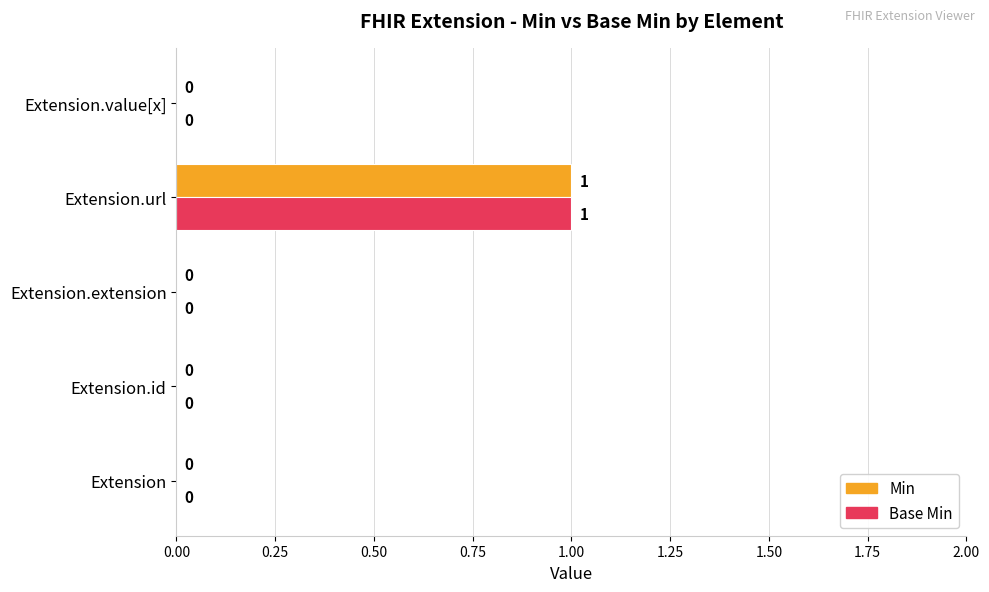

The value of Min at Extension is 1. True or false?

False